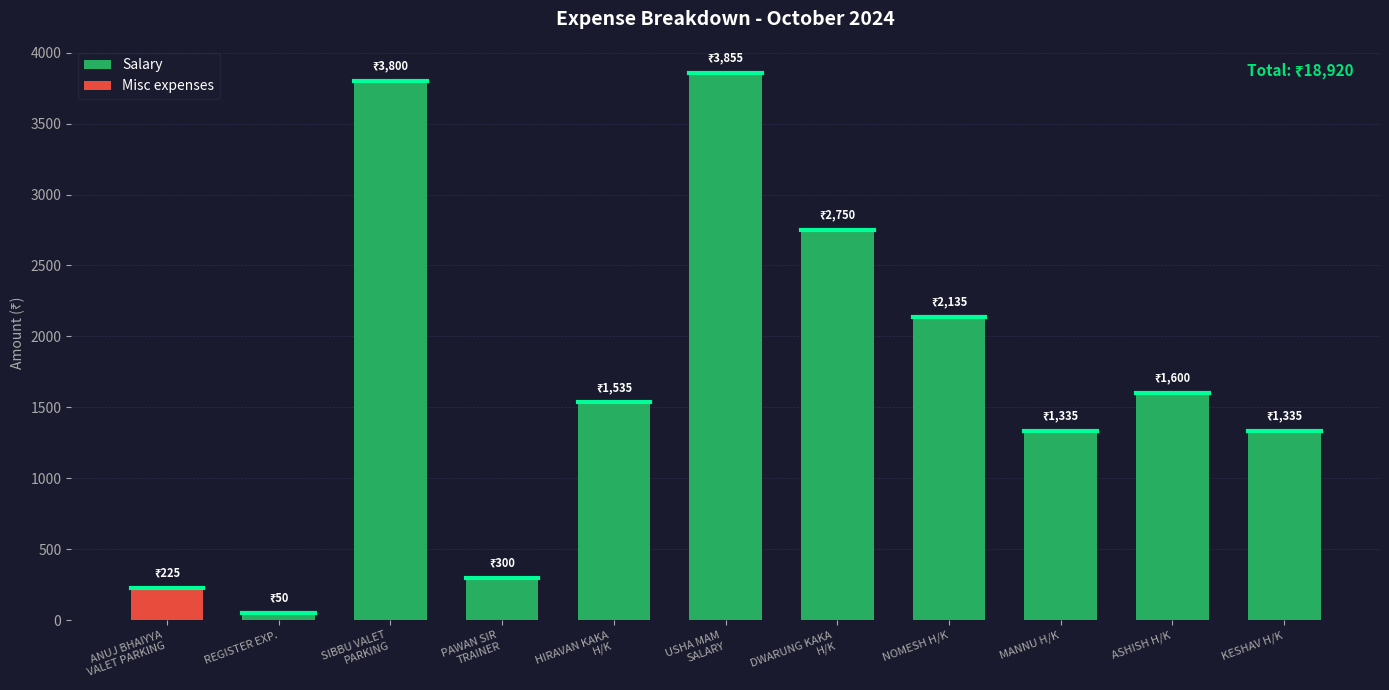

Count the number of categories in the chart.

11